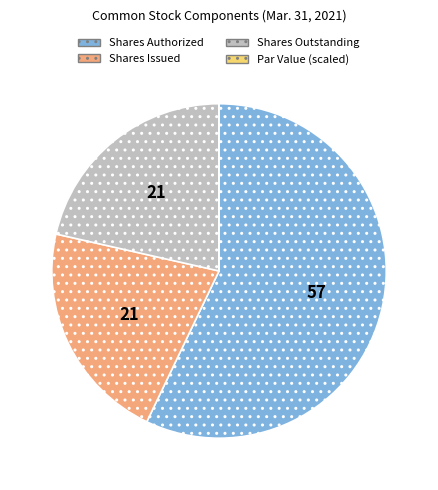

Which category has the biggest portion of the pie?

Shares Authorized